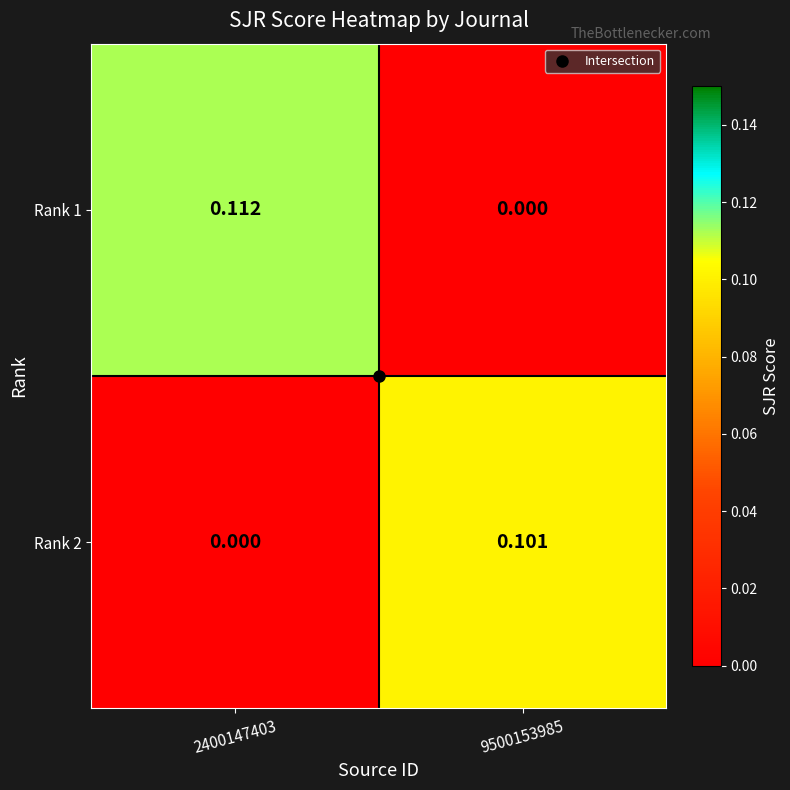

Is the value of Rank 1 at 9500153985 greater than the value of Rank 2 at 9500153985?

No